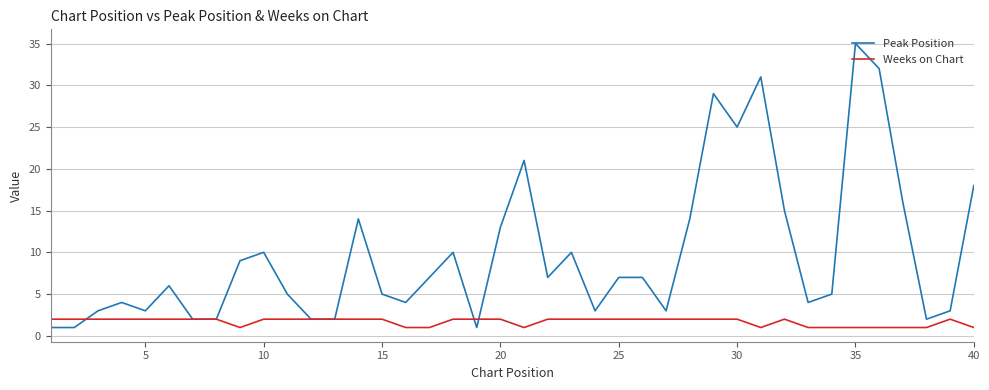

List the series in order of their peak value, lowest first.

Weeks on Chart, Peak Position